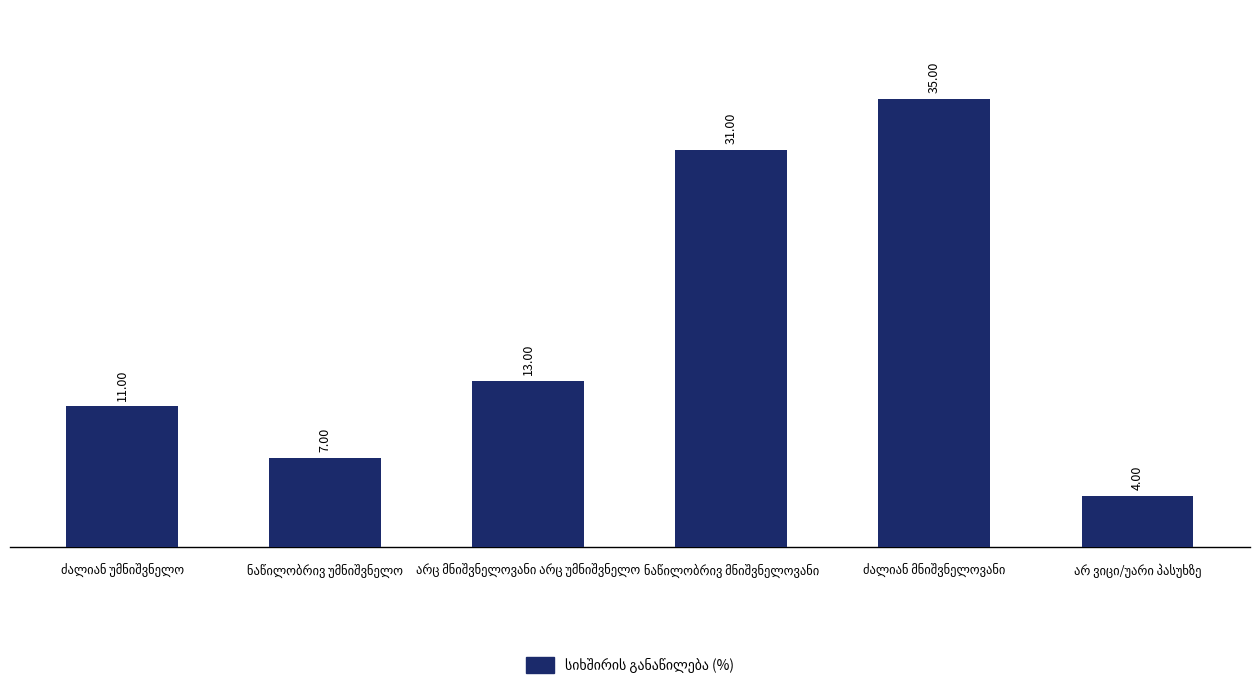

What is the average value?

17